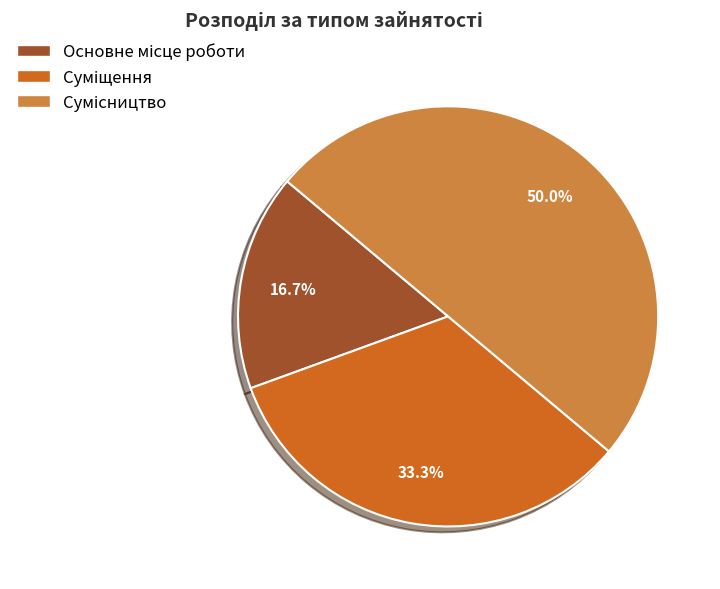

Count the number of slices in the pie.

3